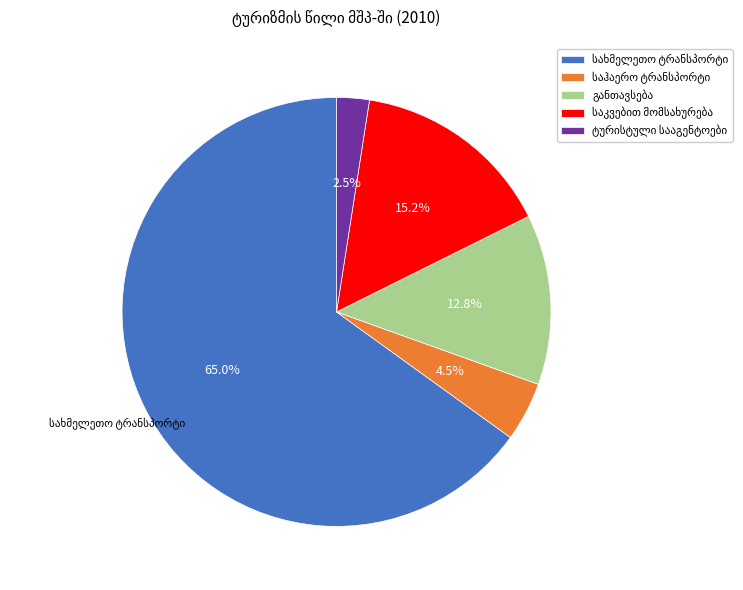

Is there a majority slice in this chart?

Yes